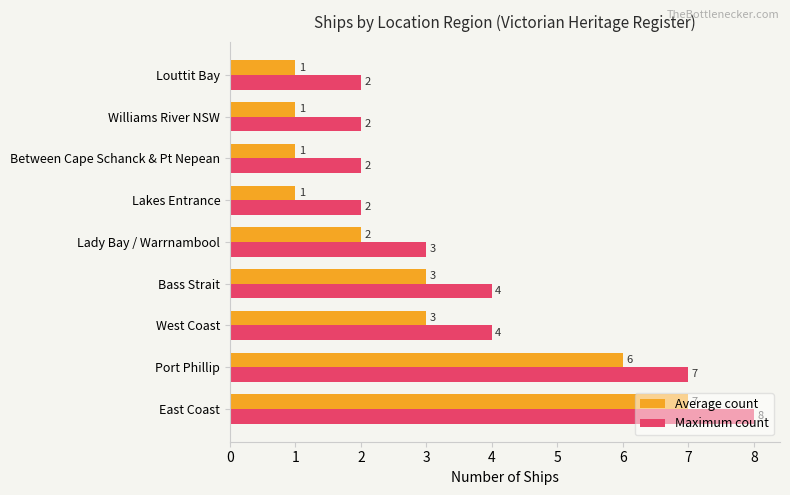

What are all the series names shown in the legend?

Average count, Maximum count